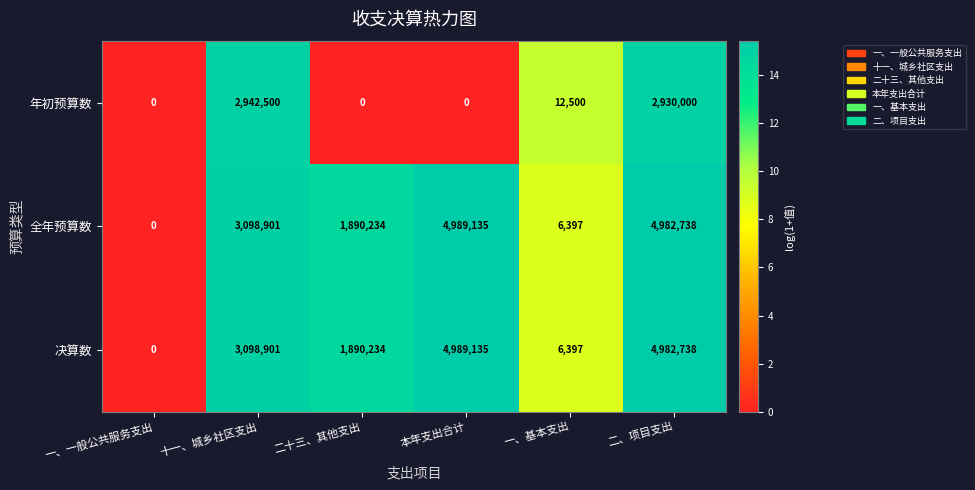

What is the difference between the maximum and second lowest values in the 年初预算数 series?

2942500